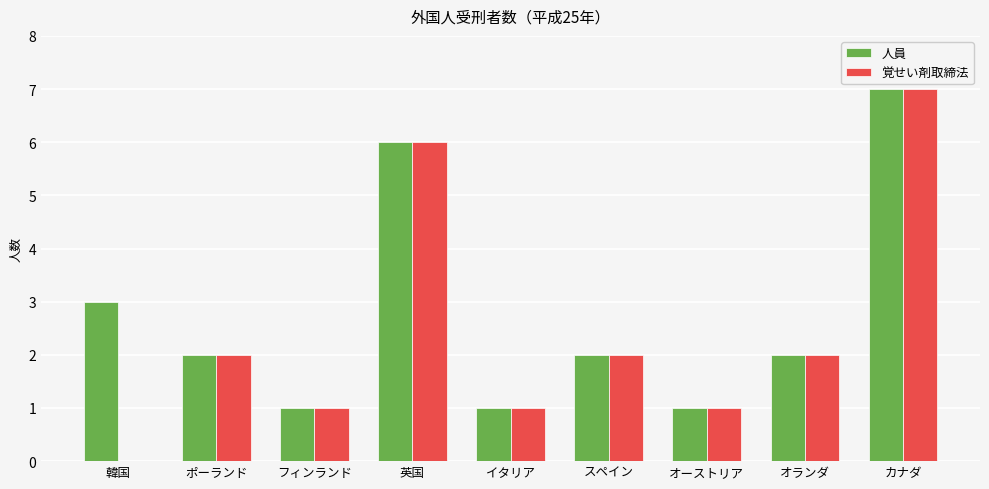

Which series changed the most between 韓国 and 英国?

覚せい剤取締法